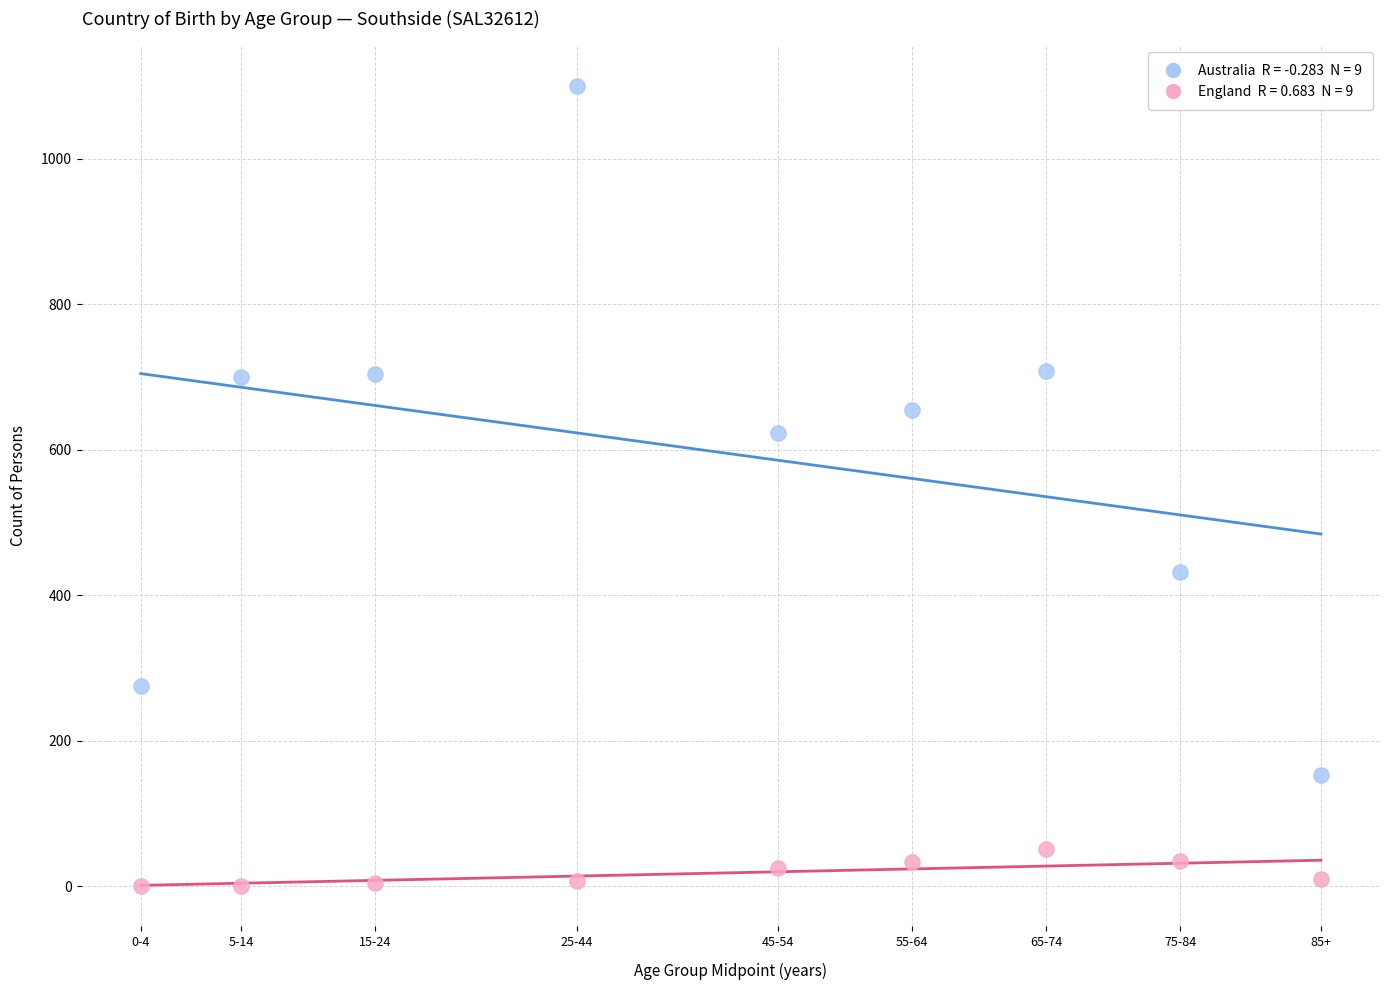

Across all data points, what is the range of Y values (max minus min)?

1101